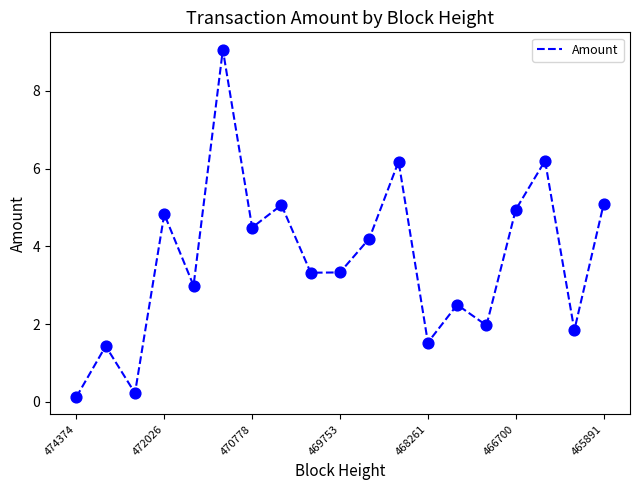

What is the maximum value shown in the chart?

9.1